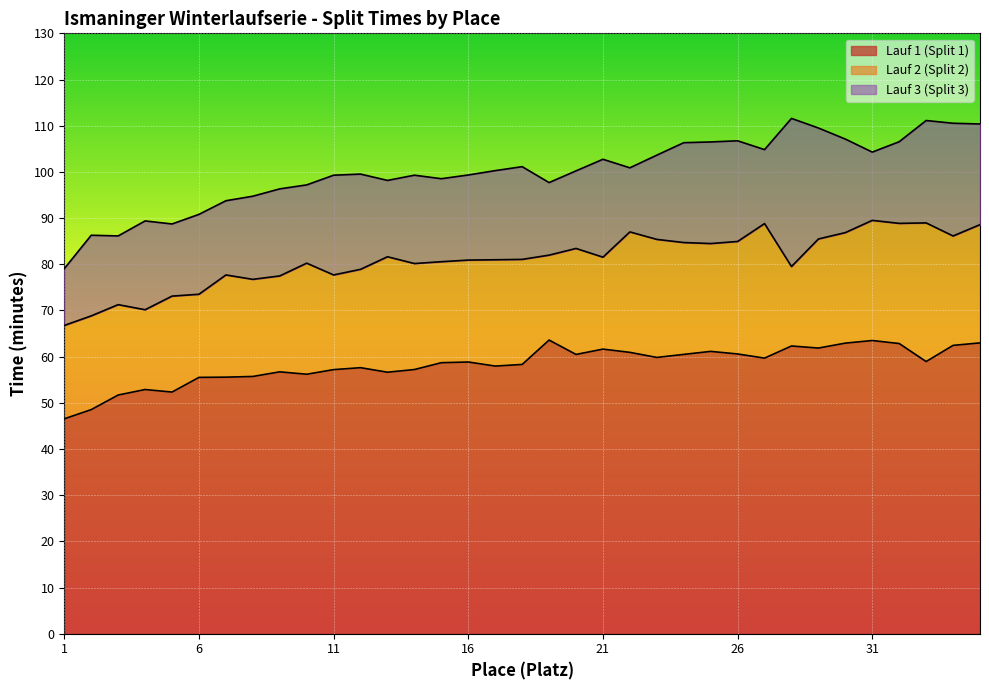

At which category does the chart reach its peak across all series?

28